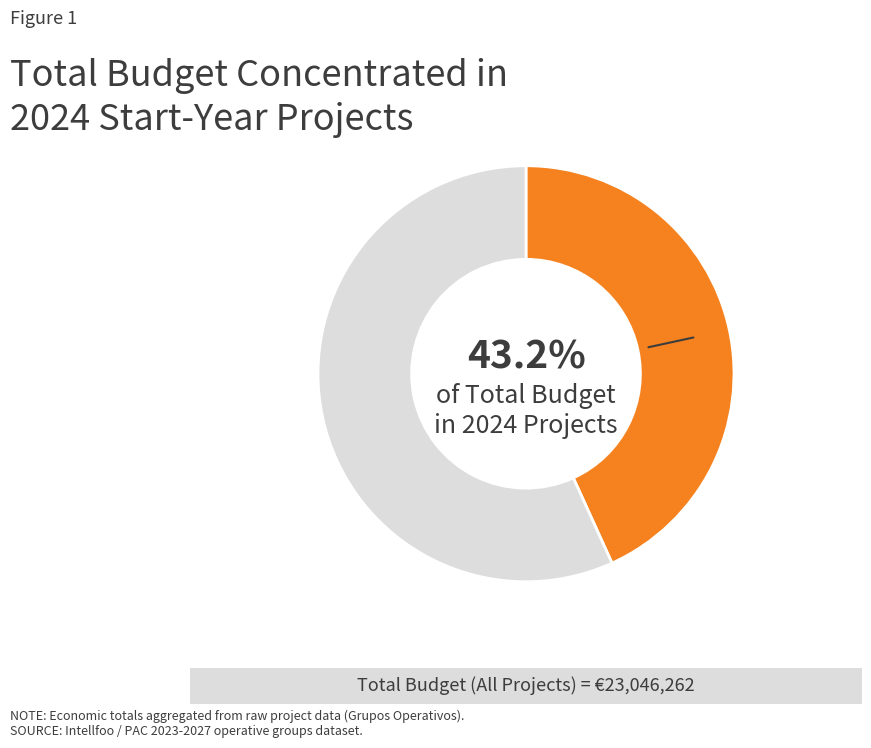

Is there a majority slice in this chart?

Yes